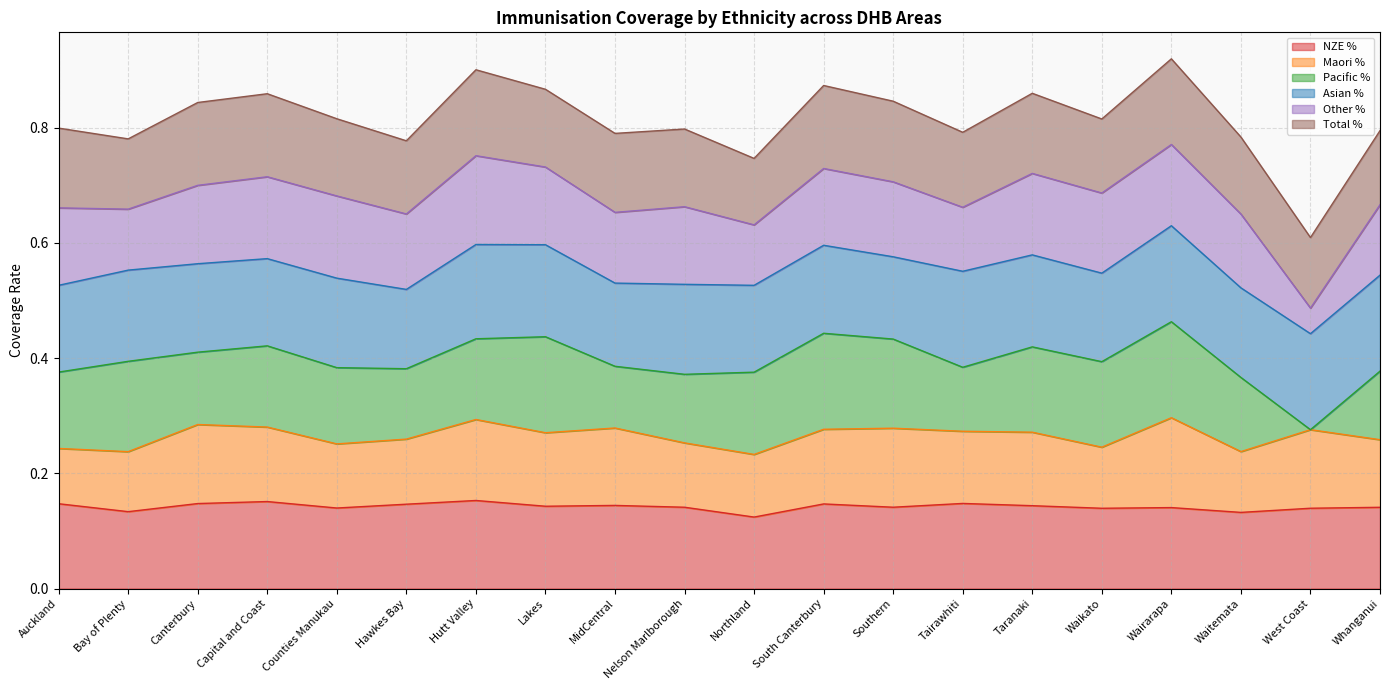

In Other %, how many points are lower than both neighbors (excluding endpoints)?

7